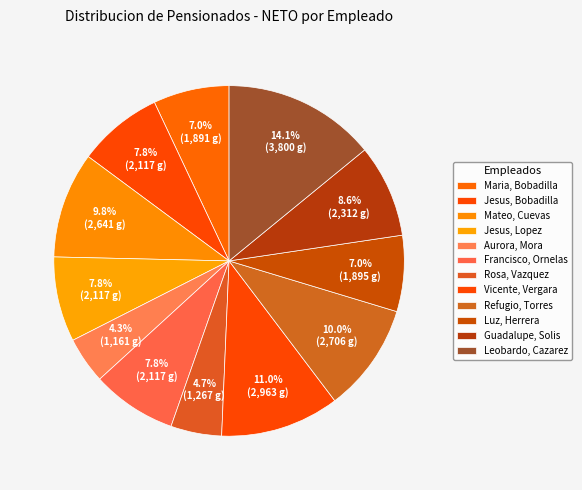

Count the number of slices in the pie.

12